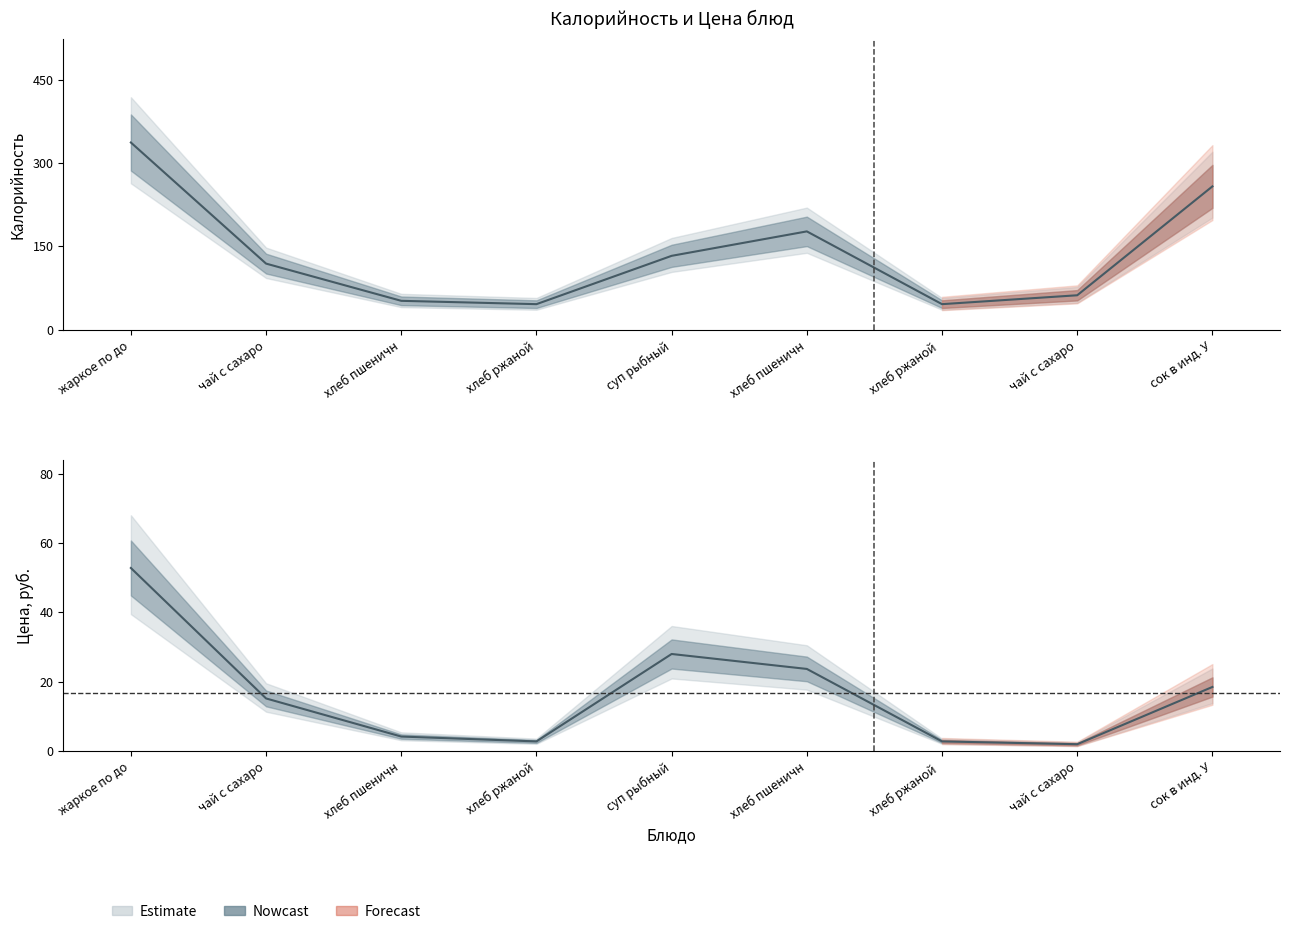

Which series has the largest total across all categories?

Калорийность